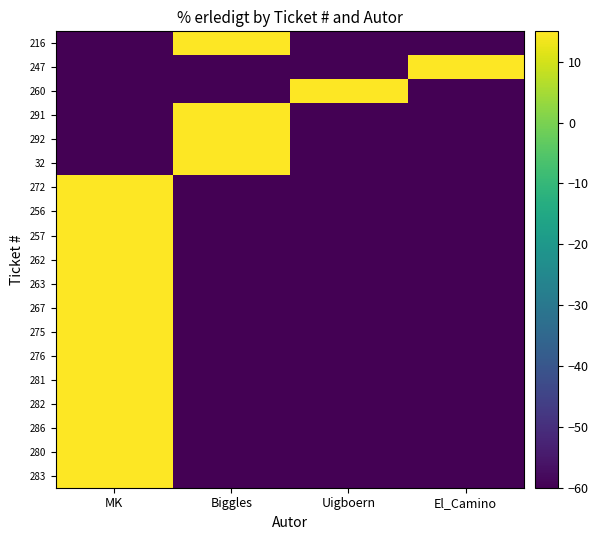

Reading left to right, what are all the values shown in this chart?

283: MK=15	Biggles=-60	Uigboern=-60	El_Camino=-60
280: MK=15	Biggles=-60	Uigboern=-60	El_Camino=-60
286: MK=15	Biggles=-60	Uigboern=-60	El_Camino=-60
282: MK=15	Biggles=-60	Uigboern=-60	El_Camino=-60
281: MK=15	Biggles=-60	Uigboern=-60	El_Camino=-60
276: MK=15	Biggles=-60	Uigboern=-60	El_Camino=-60
275: MK=15	Biggles=-60	Uigboern=-60	El_Camino=-60
267: MK=15	Biggles=-60	Uigboern=-60	El_Camino=-60
263: MK=15	Biggles=-60	Uigboern=-60	El_Camino=-60
262: MK=15	Biggles=-60	Uigboern=-60	El_Camino=-60
257: MK=15	Biggles=-60	Uigboern=-60	El_Camino=-60
256: MK=15	Biggles=-60	Uigboern=-60	El_Camino=-60
272: MK=15	Biggles=-60	Uigboern=-60	El_Camino=-60
32: MK=-60	Biggles=15	Uigboern=-60	El_Camino=-60
292: MK=-60	Biggles=15	Uigboern=-60	El_Camino=-60
291: MK=-60	Biggles=15	Uigboern=-60	El_Camino=-60
260: MK=-60	Biggles=-60	Uigboern=15	El_Camino=-60
247: MK=-60	Biggles=-60	Uigboern=-60	El_Camino=15
216: MK=-60	Biggles=15	Uigboern=-60	El_Camino=-60